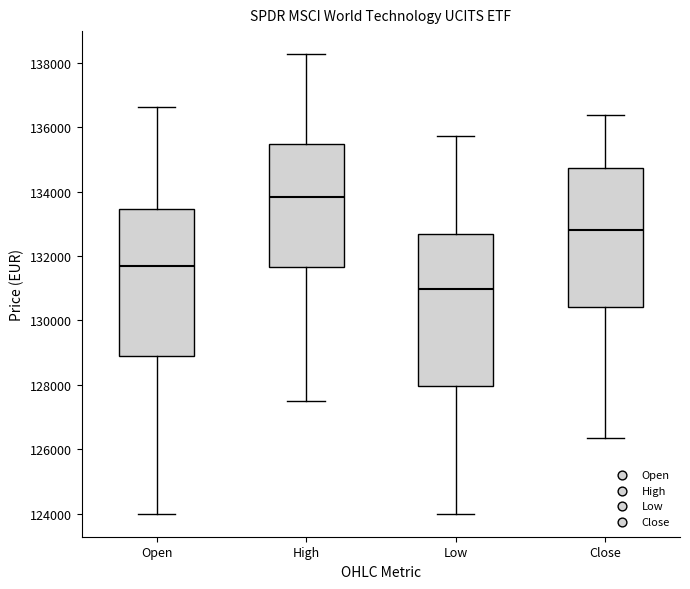

Where is the upper edge of the box for Close on the y-axis? The values are not printed on the chart, so give them approximately, as read against the axis.

134800